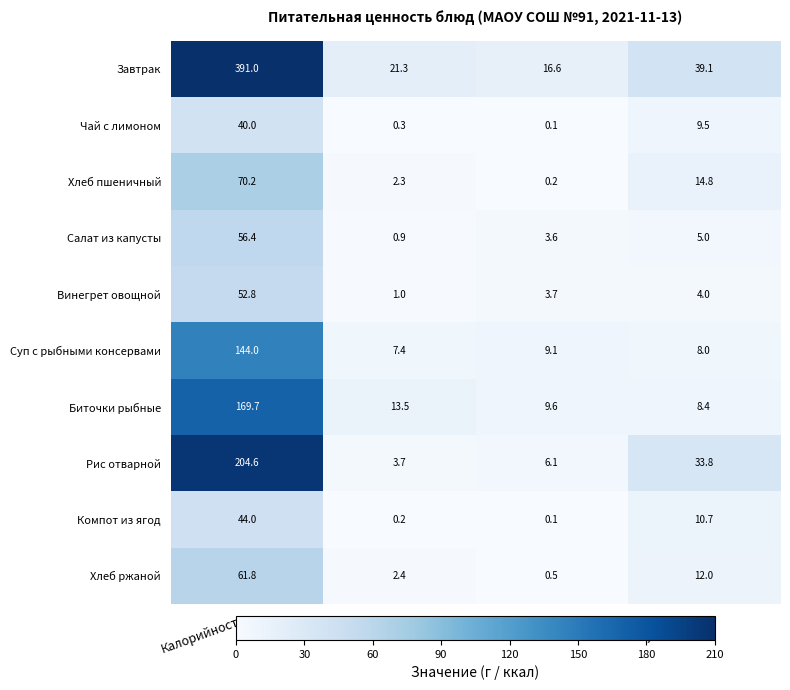

Where is Винегрет овощной nearest to the value 26?

Углеводы